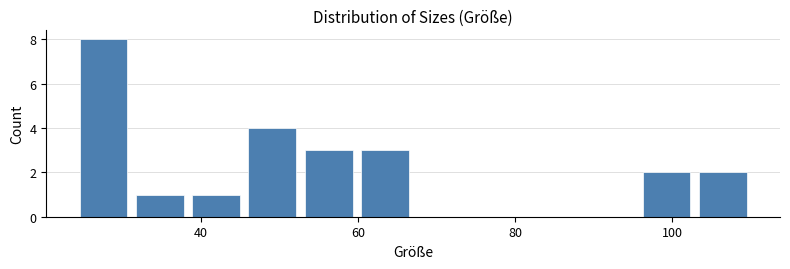

Read against the x-axis, roughly where is the centre of the tallest bar?

28